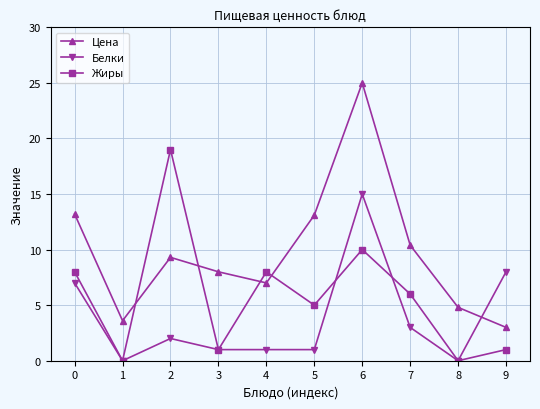

Is it true that Жиры equals 1.0 at 3?

True